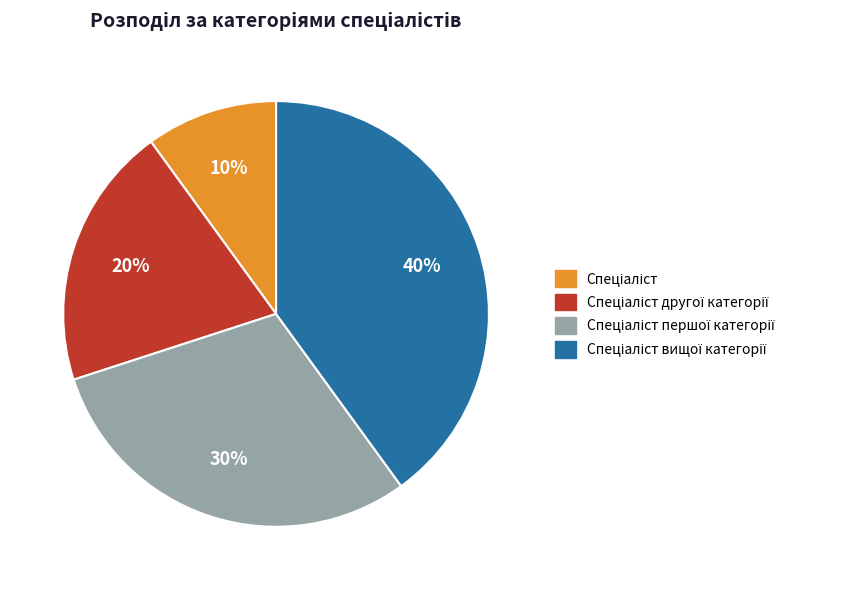

Is there a majority slice in this chart?

No